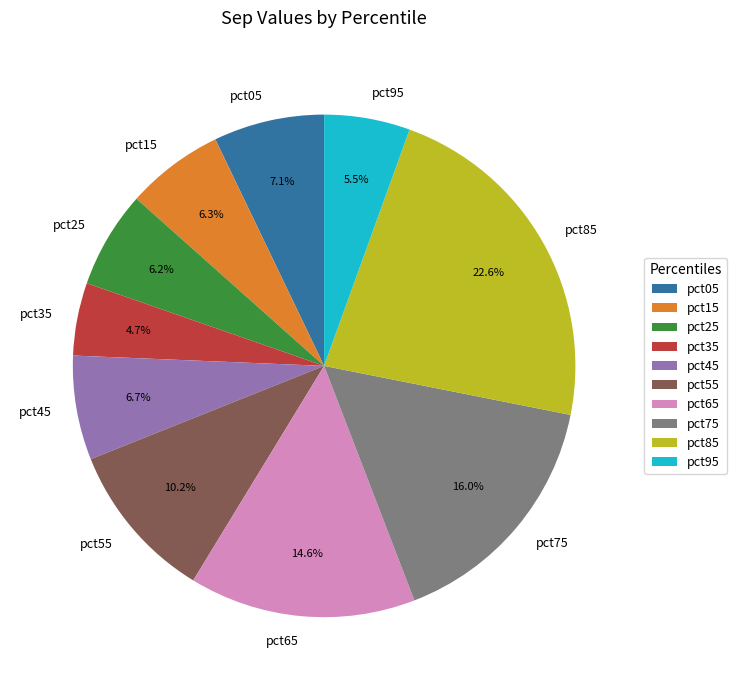

To the nearest percent, what is the difference between the pct65 and pct45 slice percentages?

8%